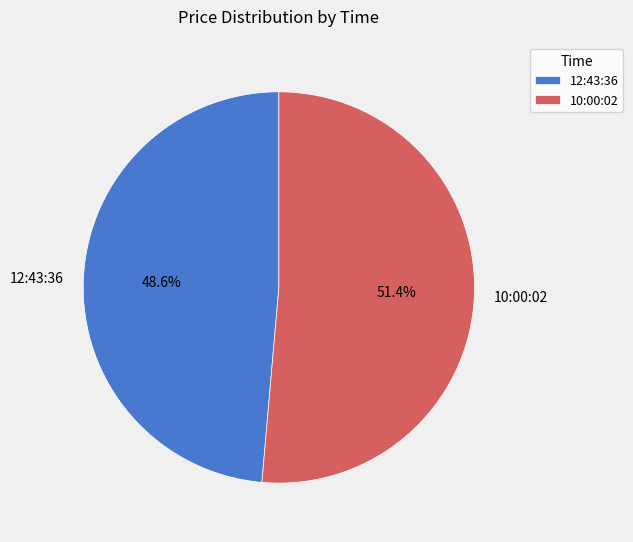

True or false: 10:00:02 accounts for 51% of the total.

True